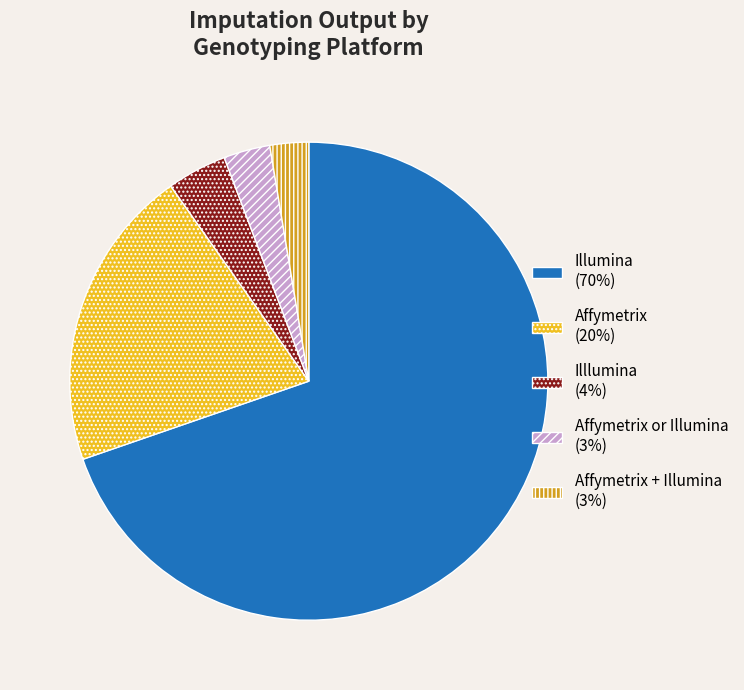

Which category has the biggest portion of the pie?

Illumina (70%)